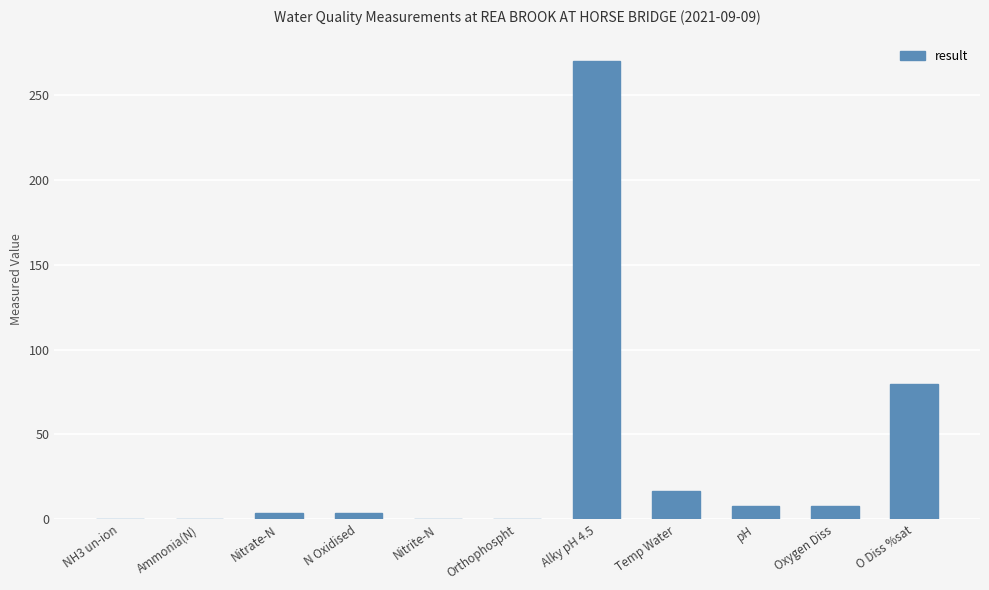

Is it true that the value at Alky pH 4.5 is 270.0?

True